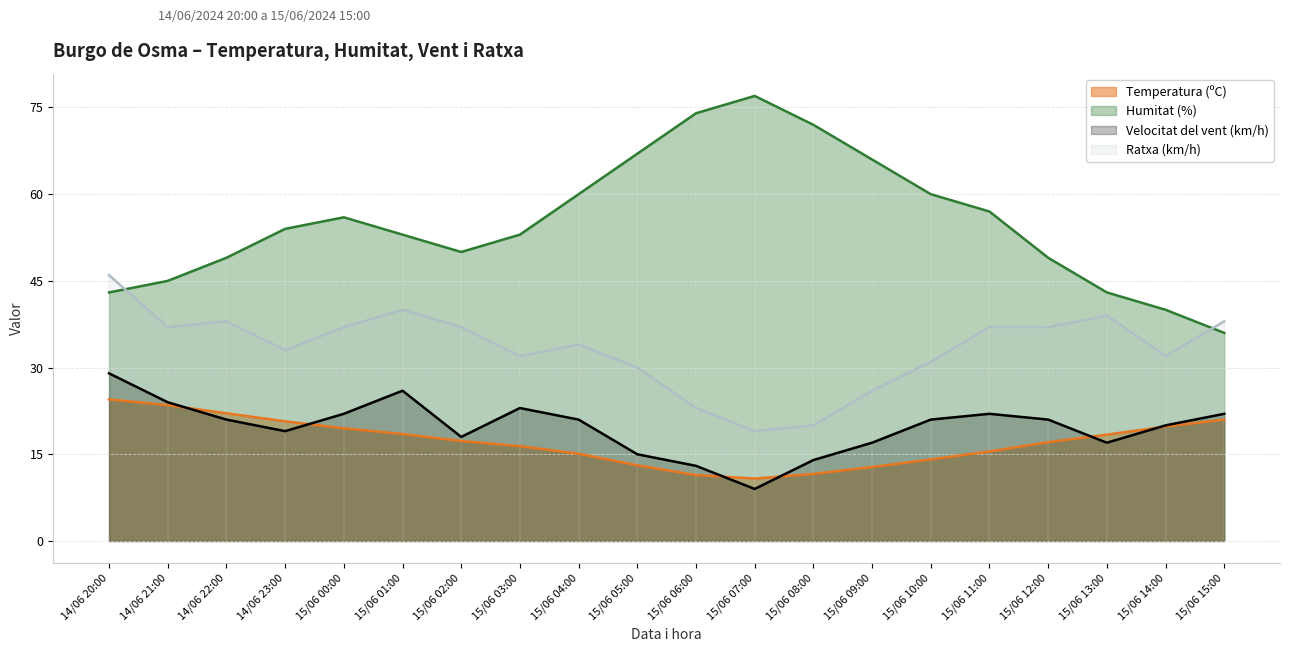

At 14/06 20:00, list the series in order from smallest to largest.

Temperatura (ºC), Velocitat del vent (km/h), Humitat (%), Ratxa (km/h)